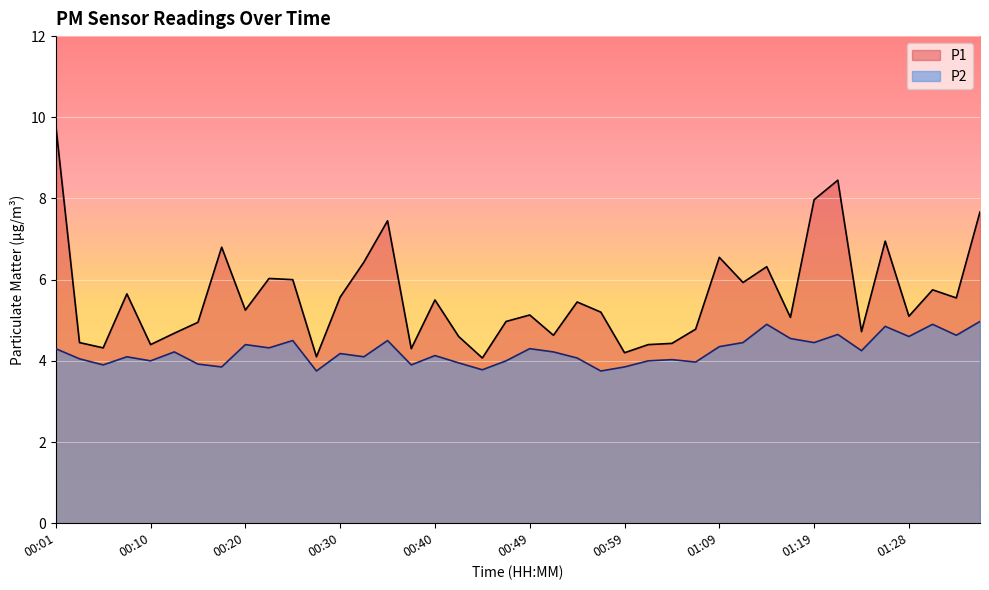

True or false: P2 and P1 intersect in this chart.

False